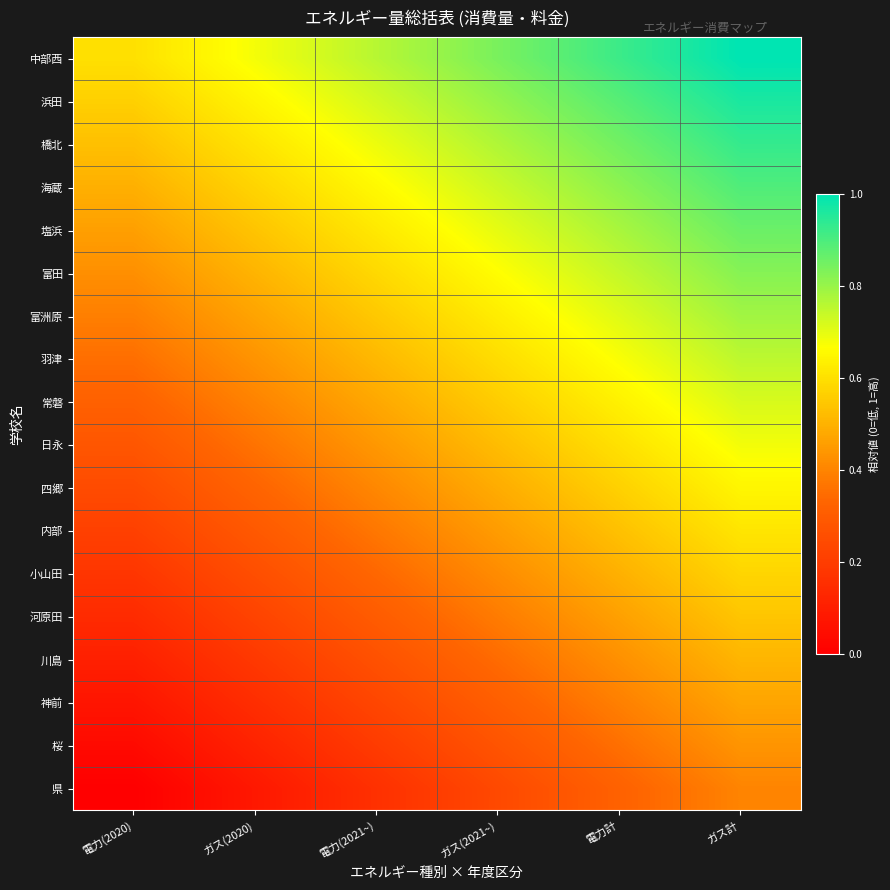

At how many categories does at least one series exceed 0?

6